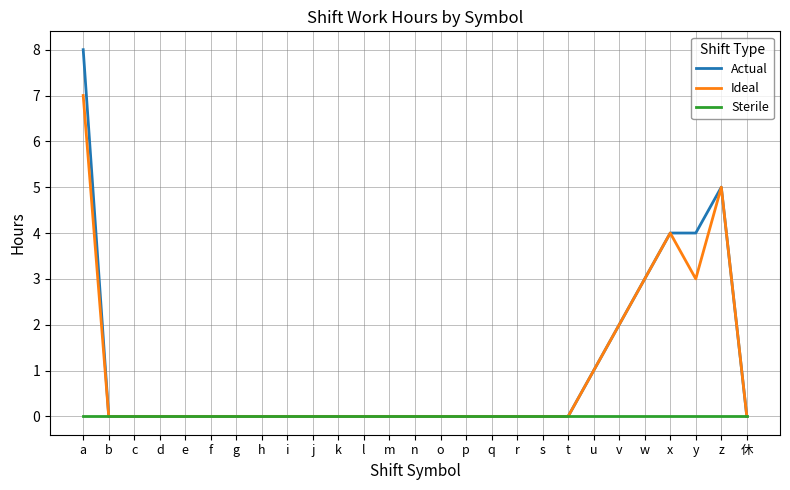

List the series in order of their peak value, lowest first.

Sterile, Ideal, Actual